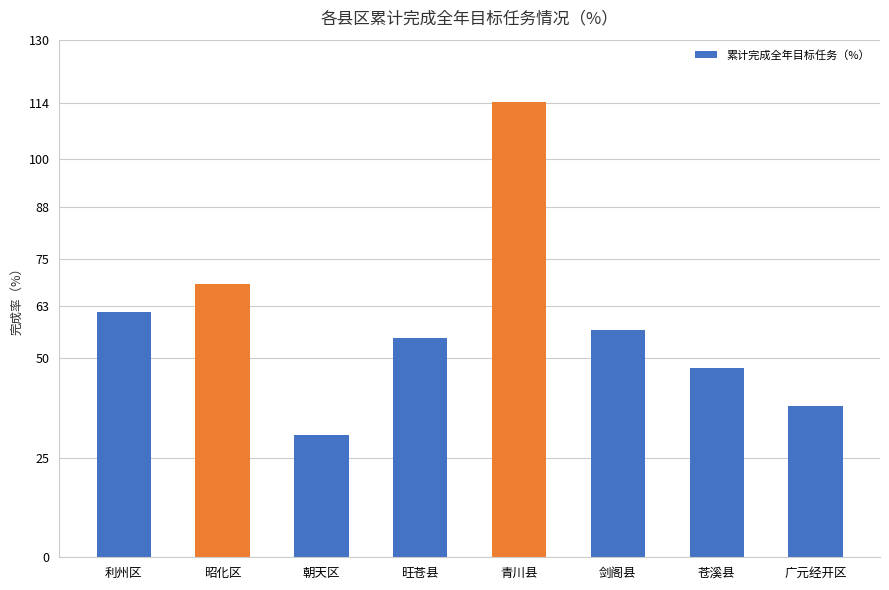

True or false: the data shows 39.3 at 利州区.

False